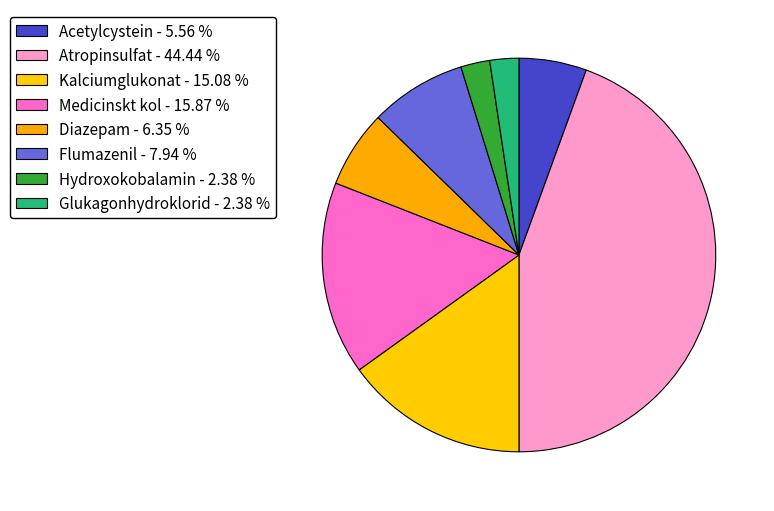

The Glukagonhydroklorid slice represents 13% of the pie. True or false?

False